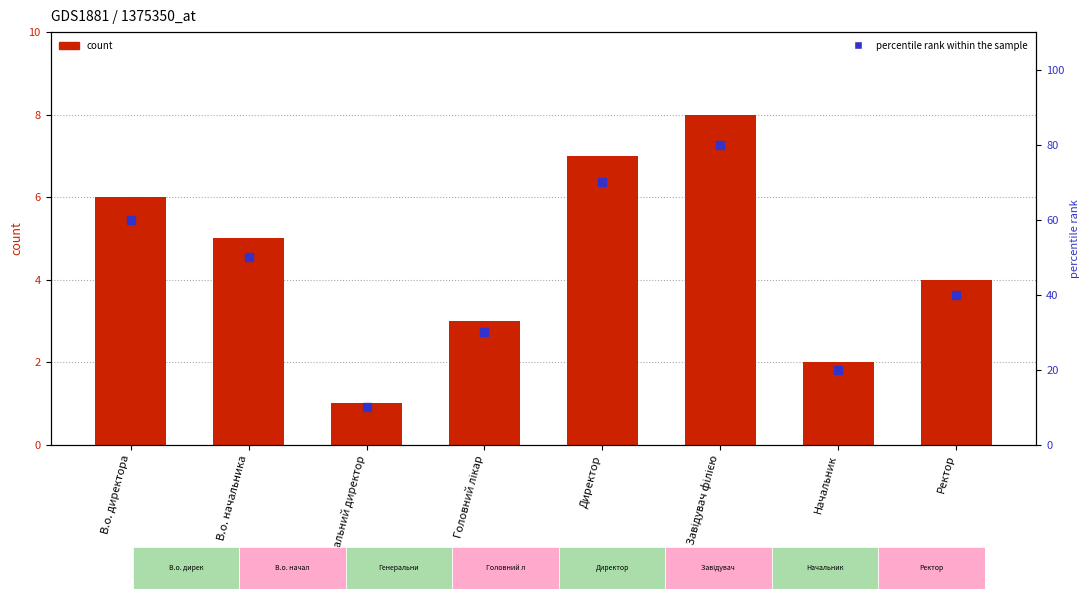

Which series reaches the minimum Y coordinate?

Ідентифікатор